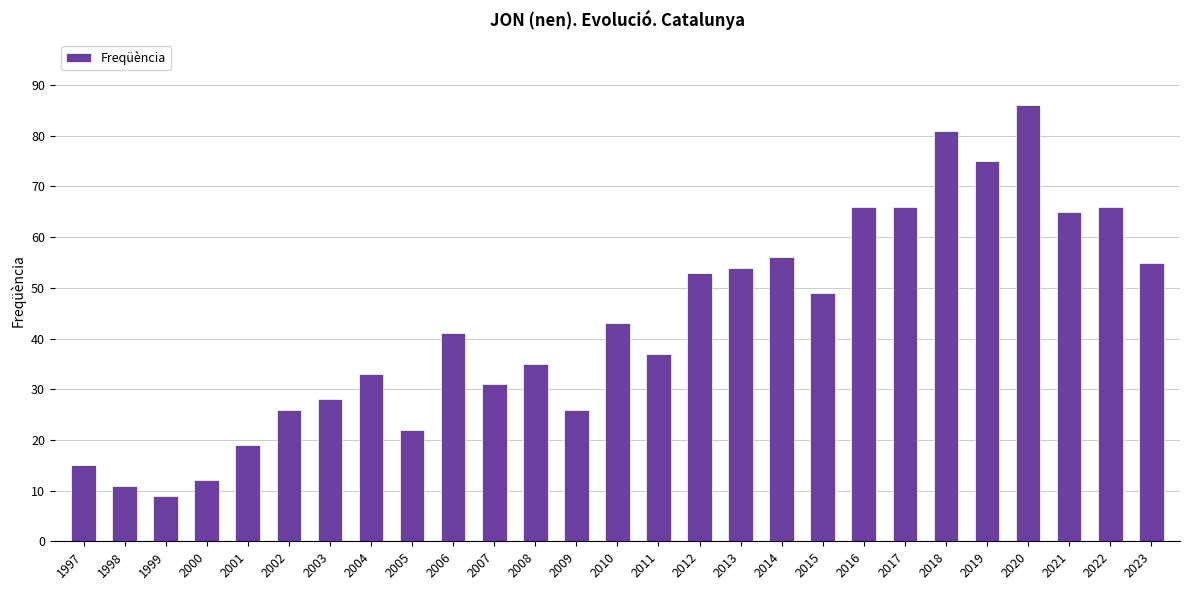

What value does the data have at 2016, to the nearest 10?

70